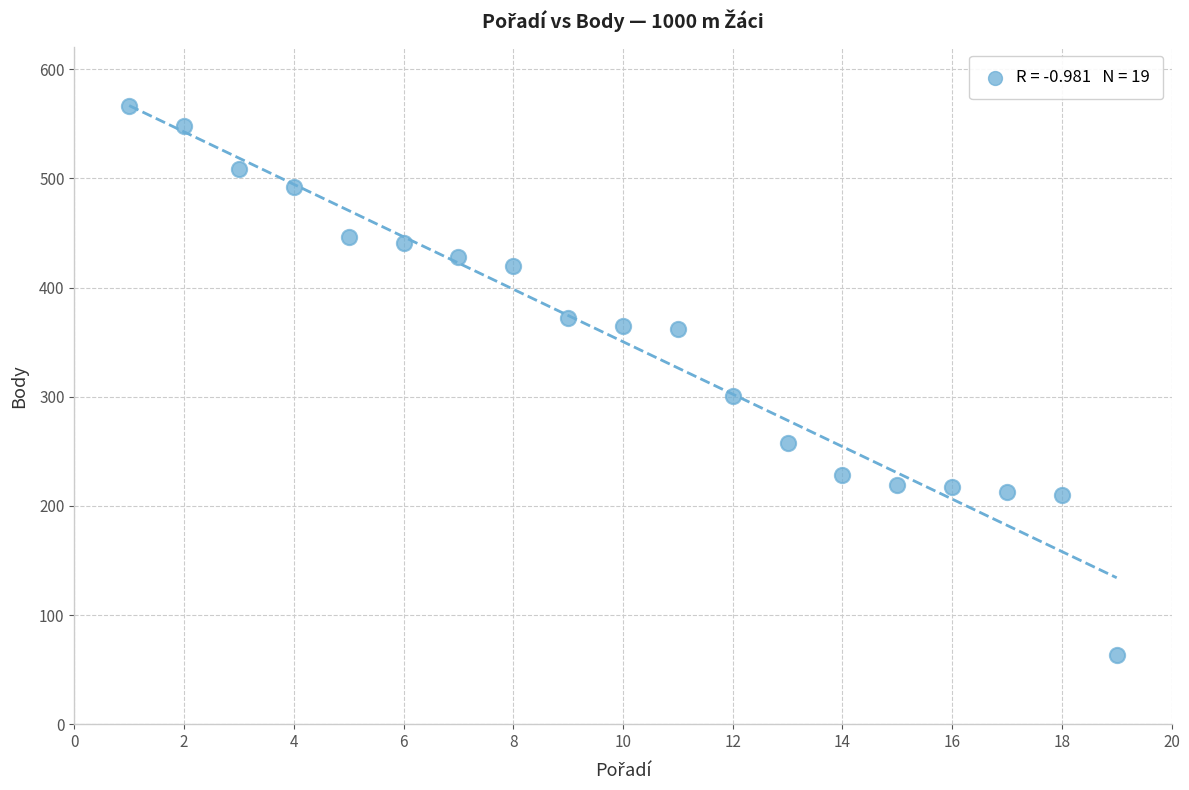

What Y value in the scatter plot is closest to 314?

301